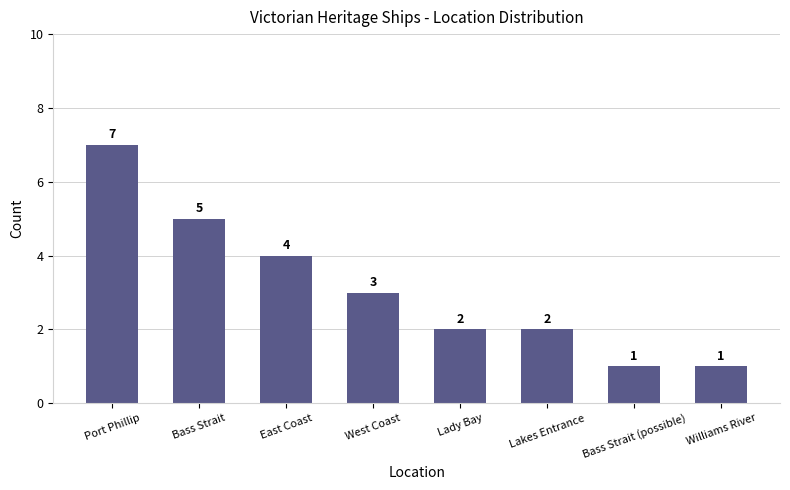

Reading right to left, what are all the values shown in this chart?

Williams River=1	Bass Strait (possible)=1	Lakes Entrance=2	Lady Bay=2	West Coast=3	East Coast=4	Bass Strait=5	Port Phillip=7